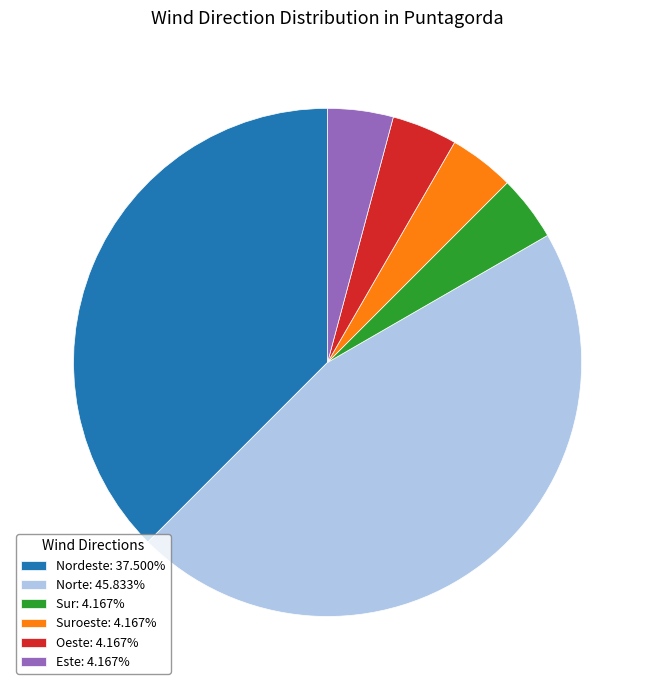

Does any single category account for the majority?

No